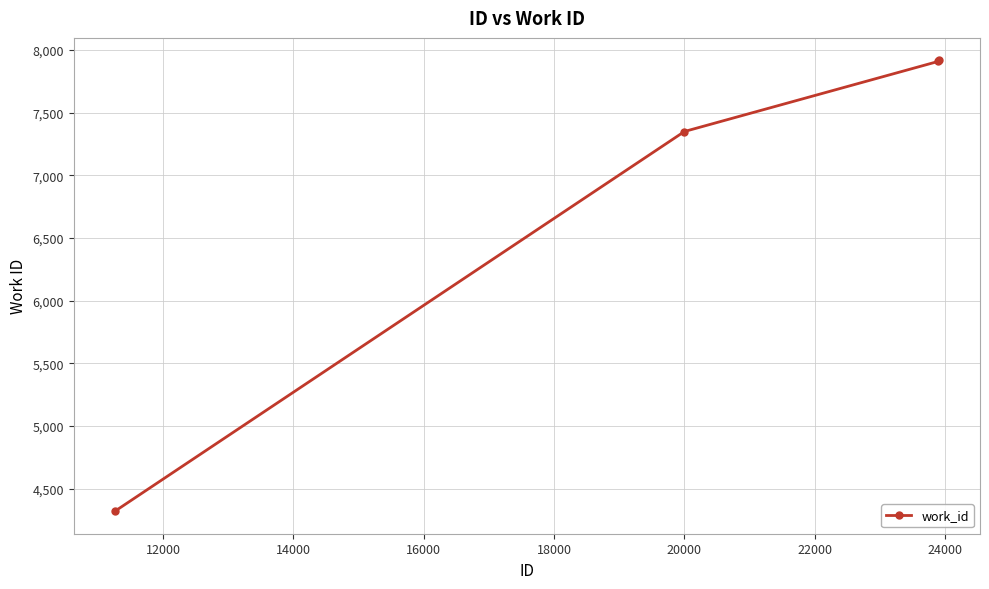

What is the average value?

6874